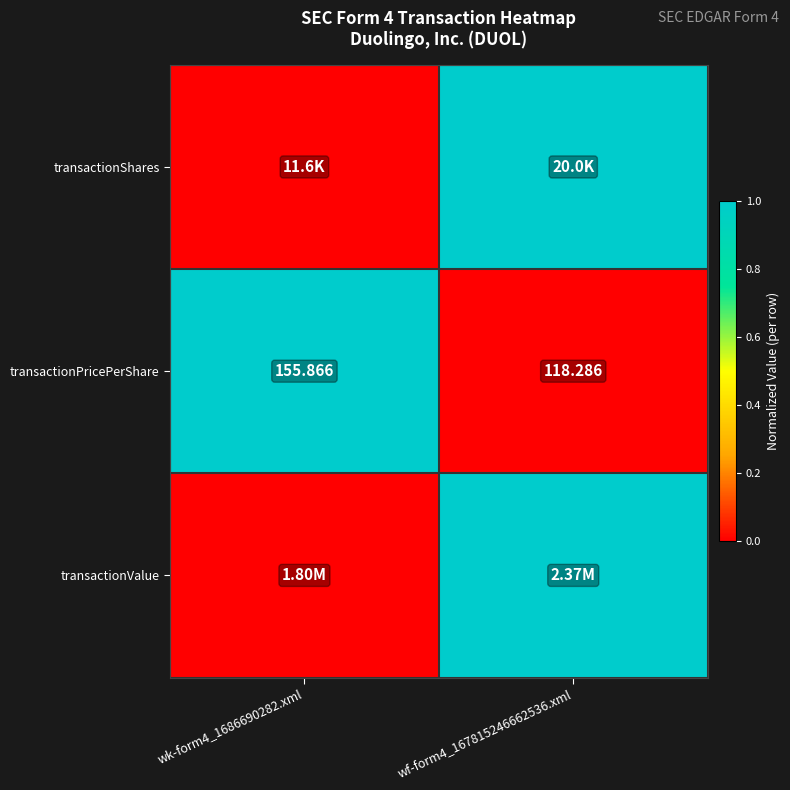

At which label does transactionShares reach its peak?

wf-form4_167815246662536.xml